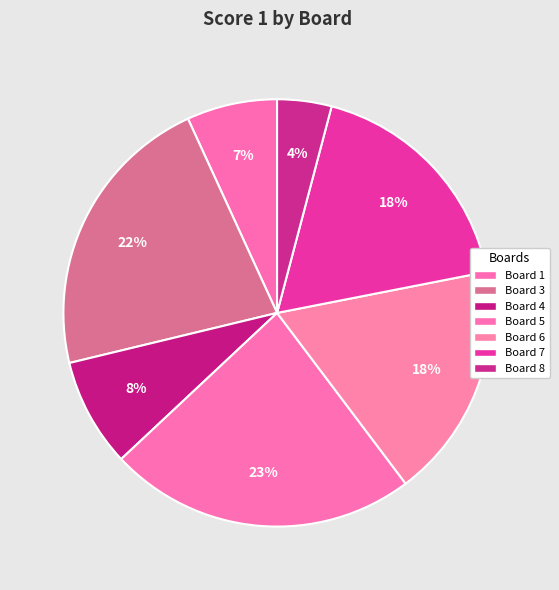

True or false: Board 1 accounts for 1% of the total.

False